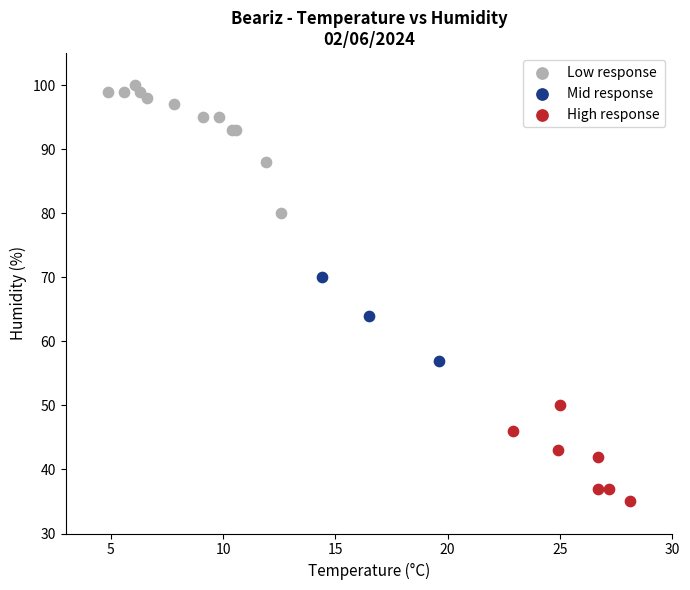

Which series contains the highest Y value?

Low response